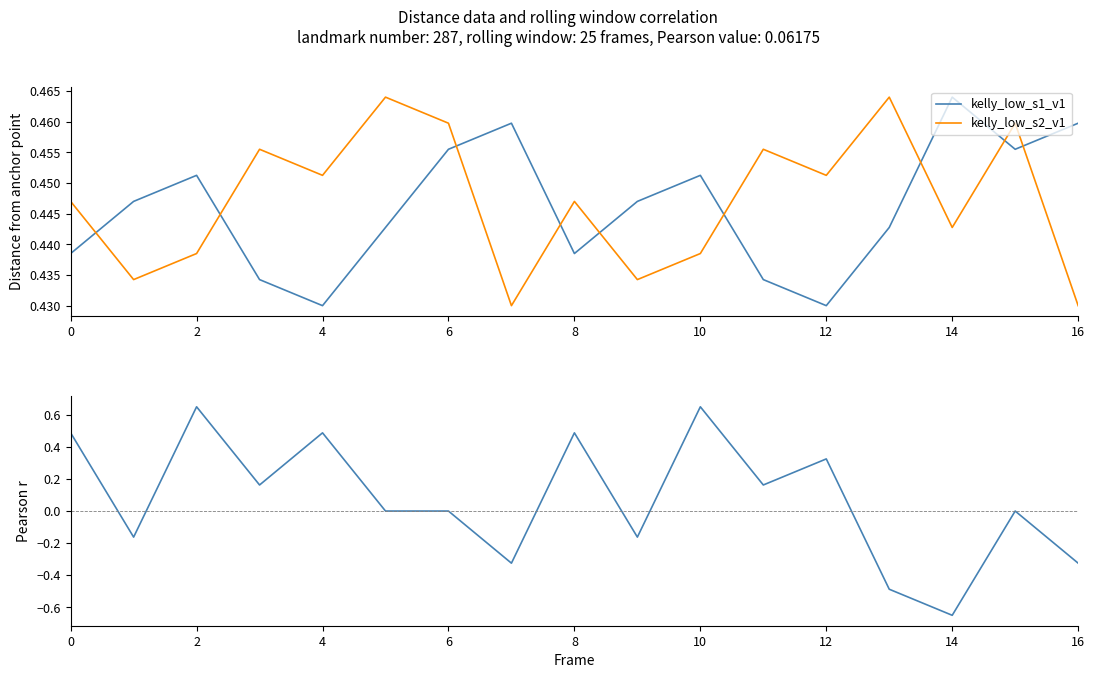

True or false: kelly_low_s1_v1 has more than 2 interior local peaks.

True